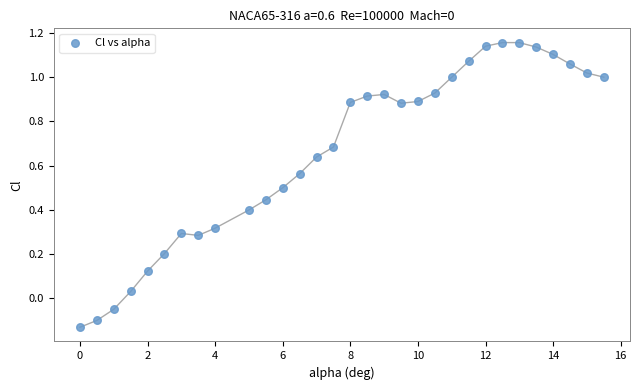

What is the range of X values (max minus min)?

15.5